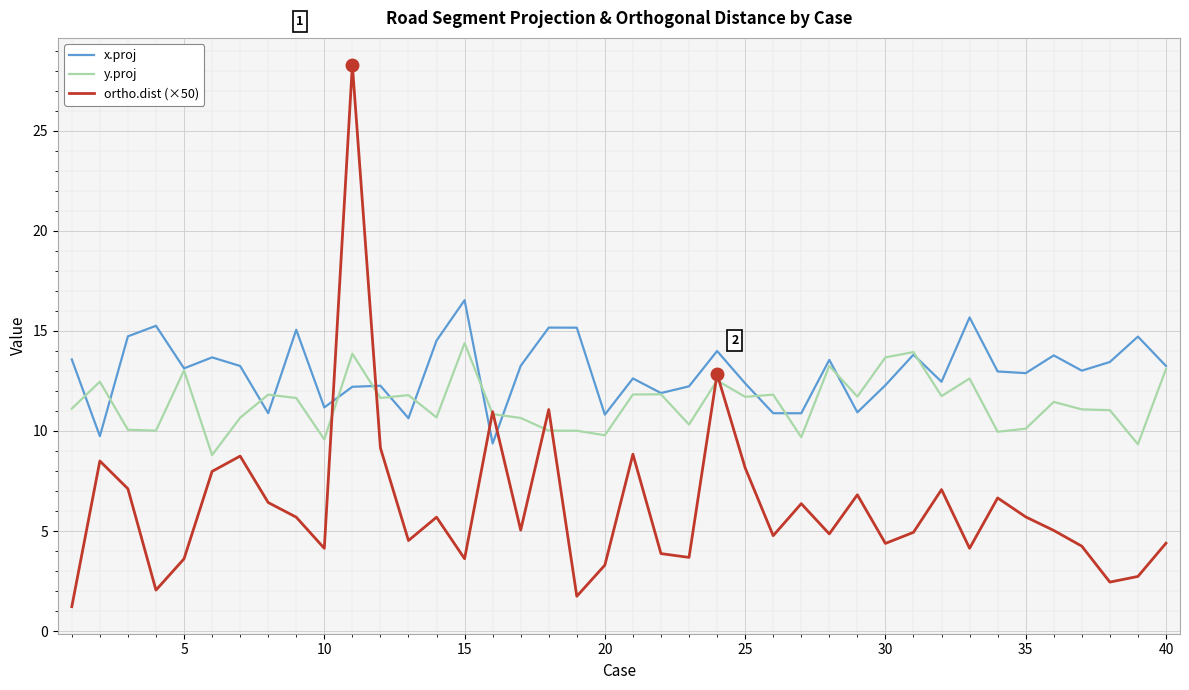

What is the maximum value shown in the chart?

28.3